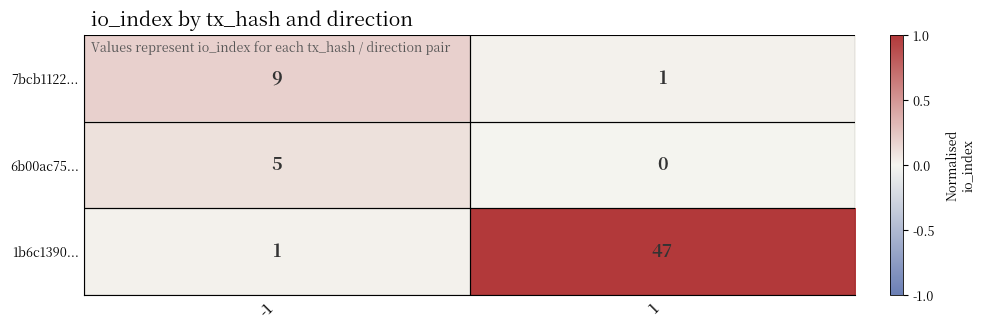

Which category has the highest value across all series?

1